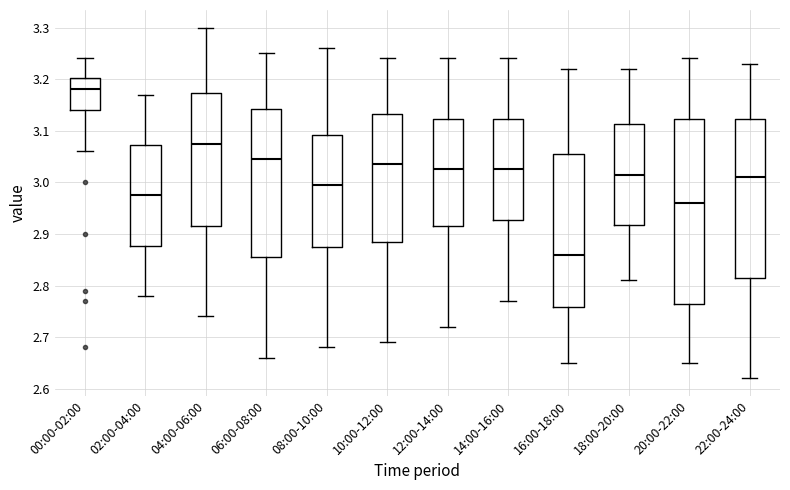

Which box's median line is the highest?

00:00-02:00